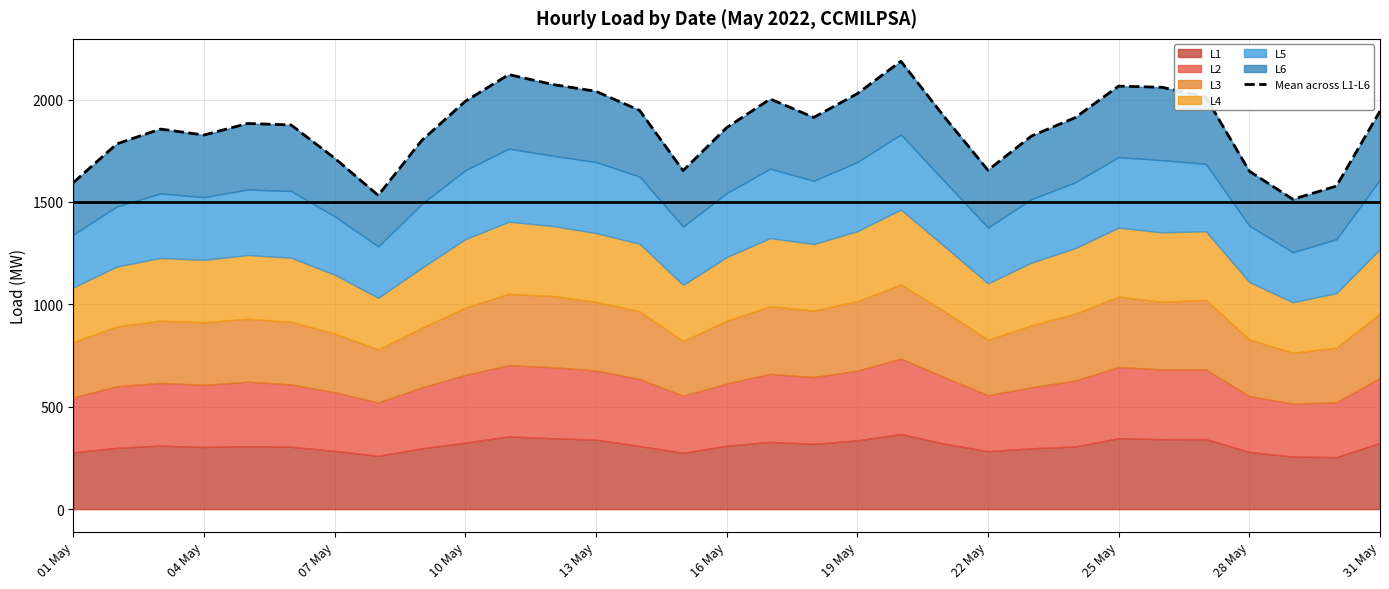

What is the average value?

1865.2